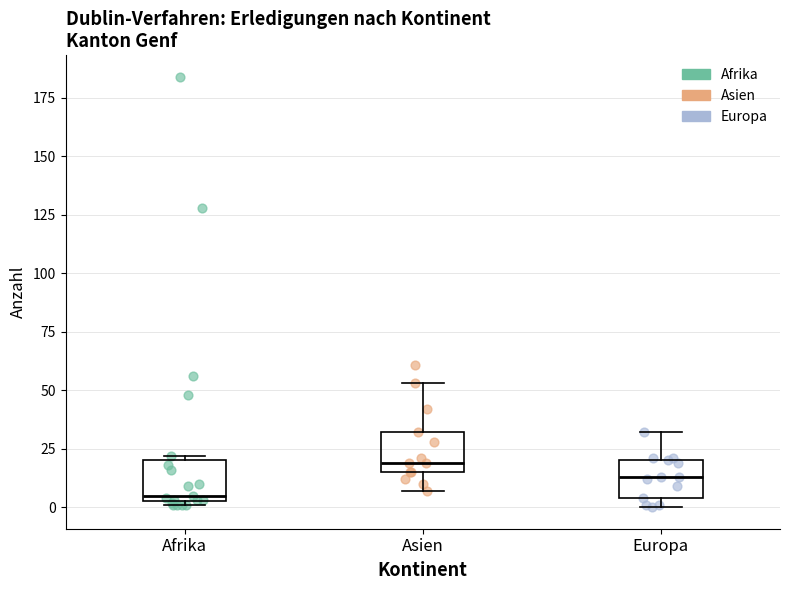

Which box's median line is the lowest?

Afrika